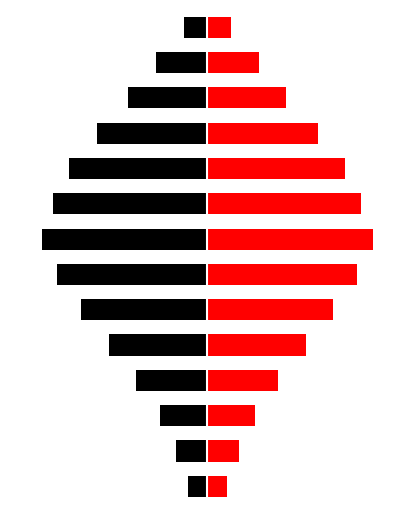

Between 7 and 8, which series saw the biggest shift?

Cash Inflows (Left)